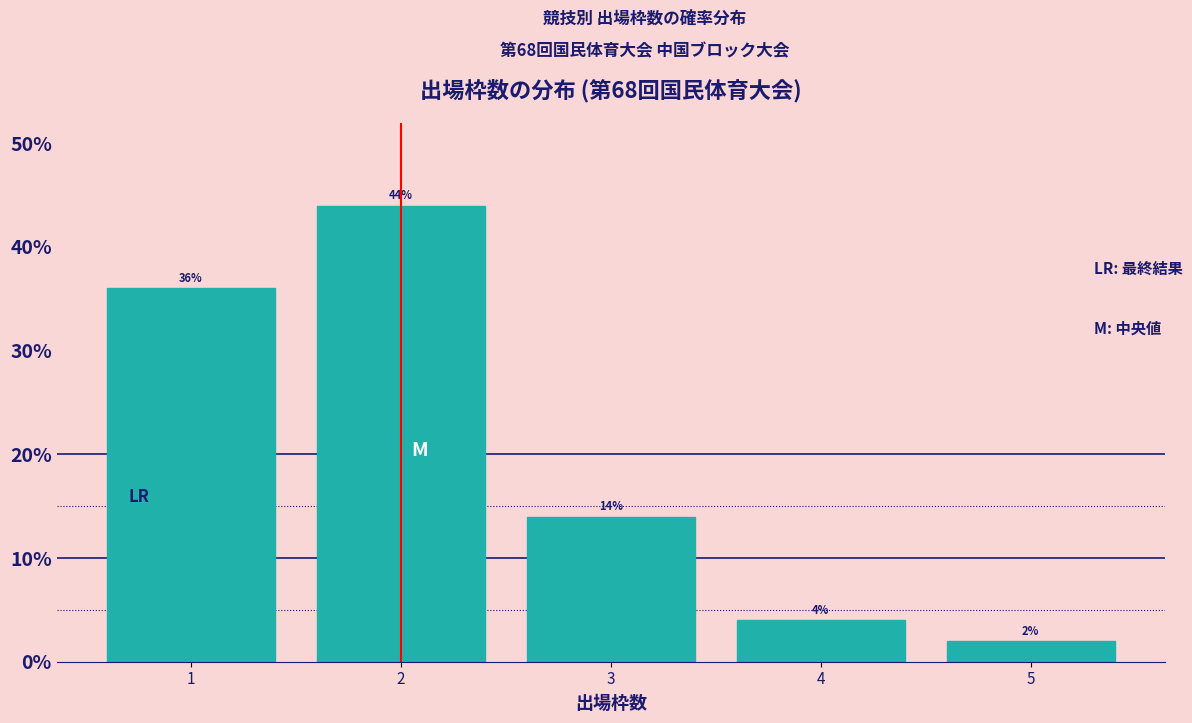

Over which range of the x-axis is the bar tallest?

1.5 to 2.5